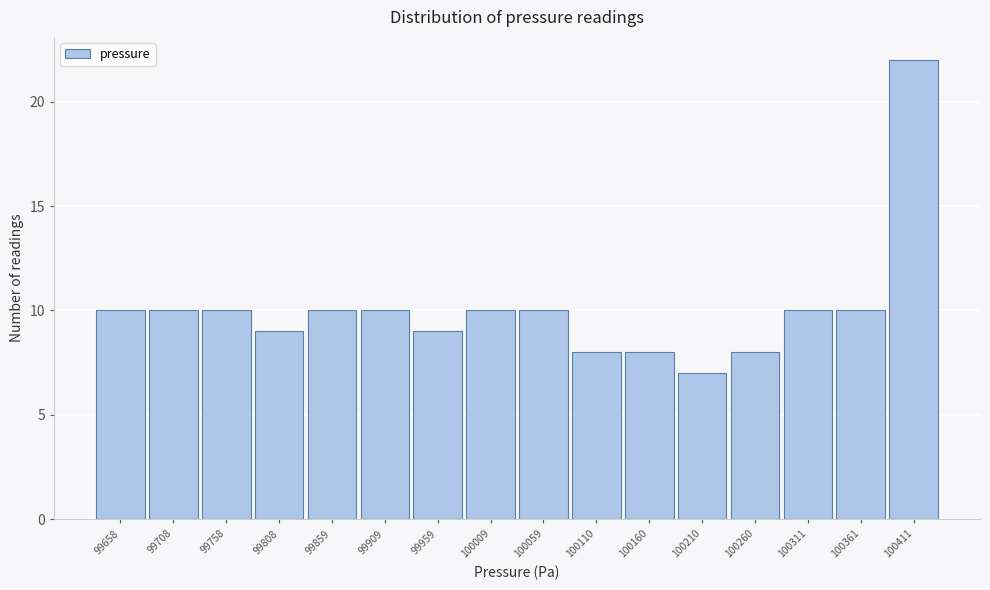

Reading right to left, extract all data points from this chart.

22	10	10	8	7	8	8	10	10	9	10	10	9	10	10	10